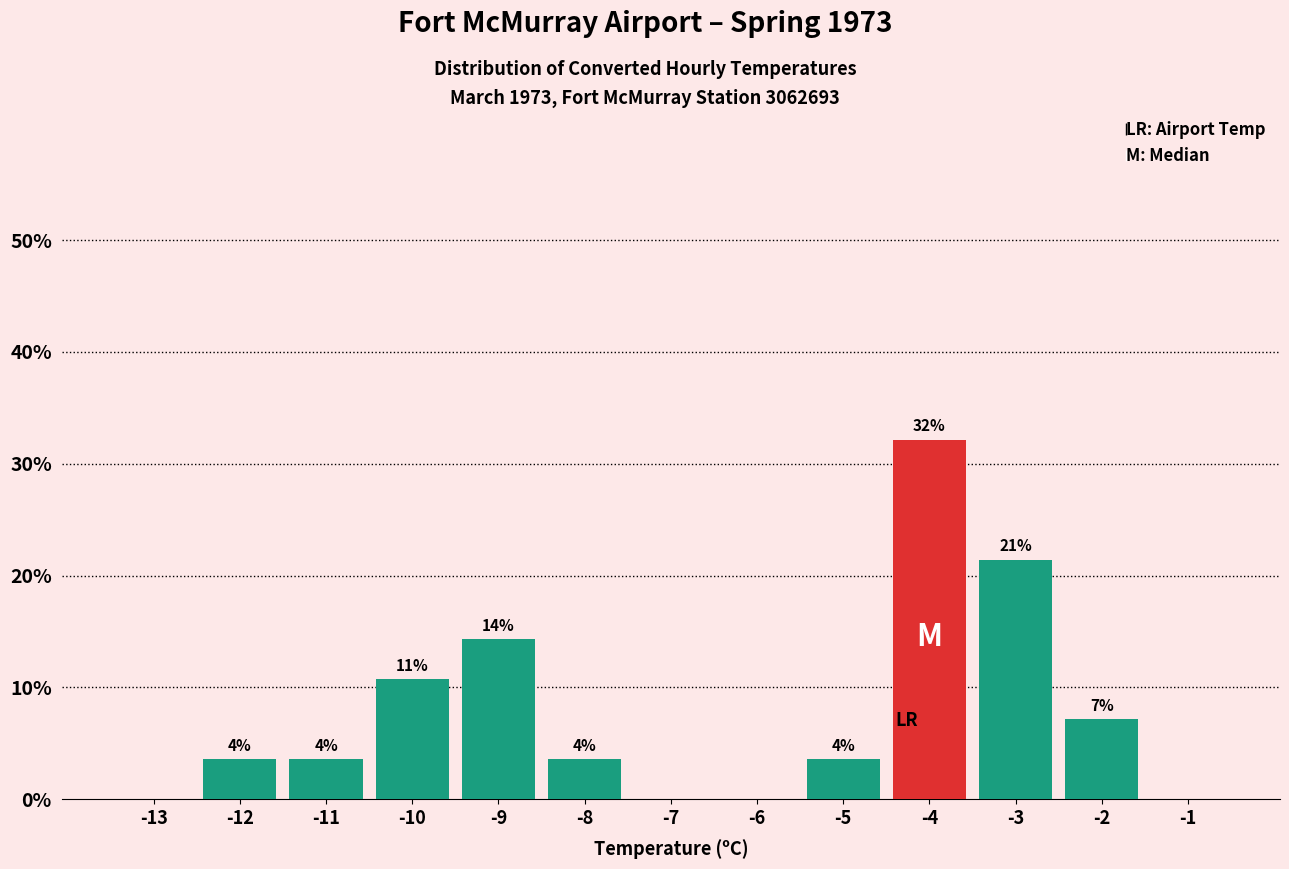

Are the bars horizontal?

No